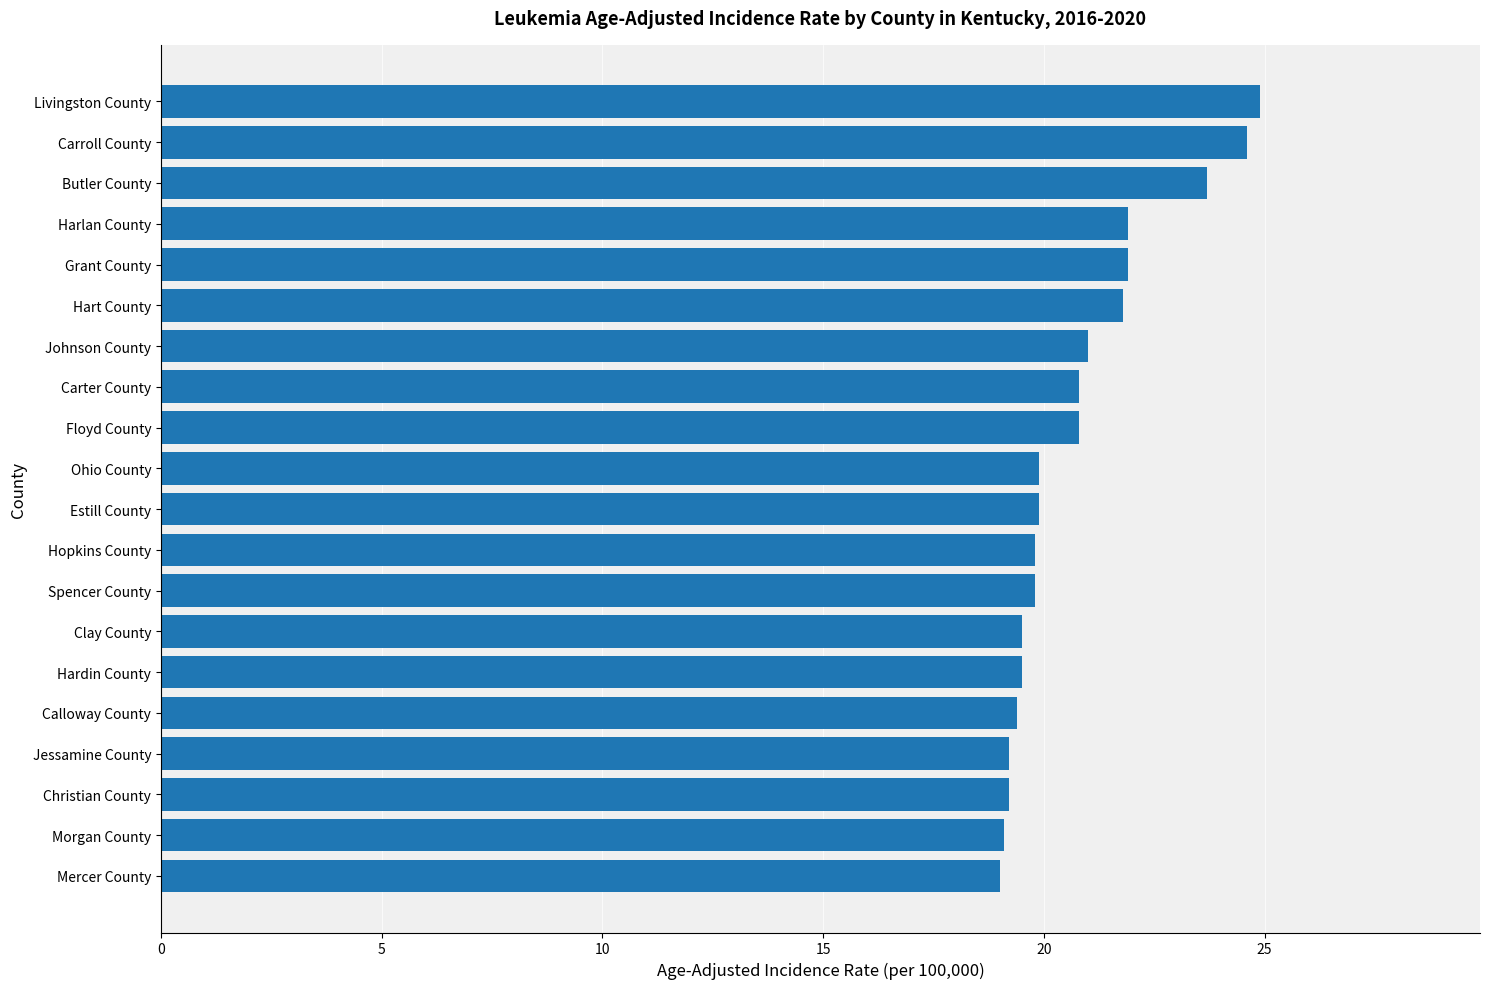

True or false: the data shows 12.8 at Clay County.

False